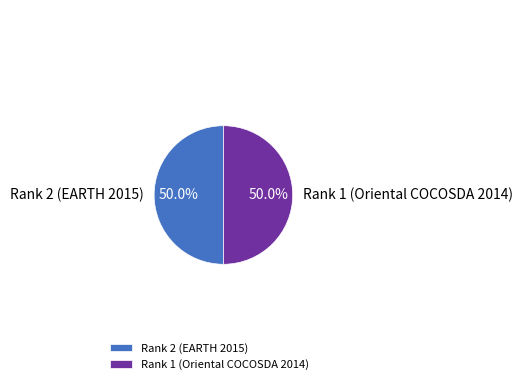

How many slices are in this pie chart?

2